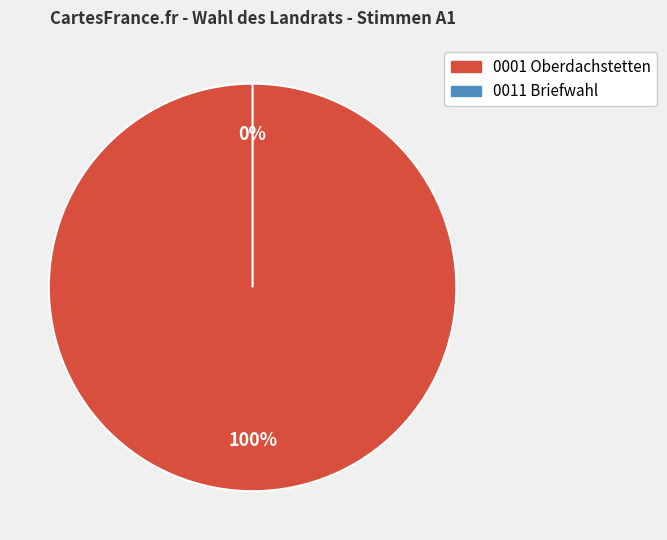

What is the largest slice in the pie chart?

0001 Oberdachstetten